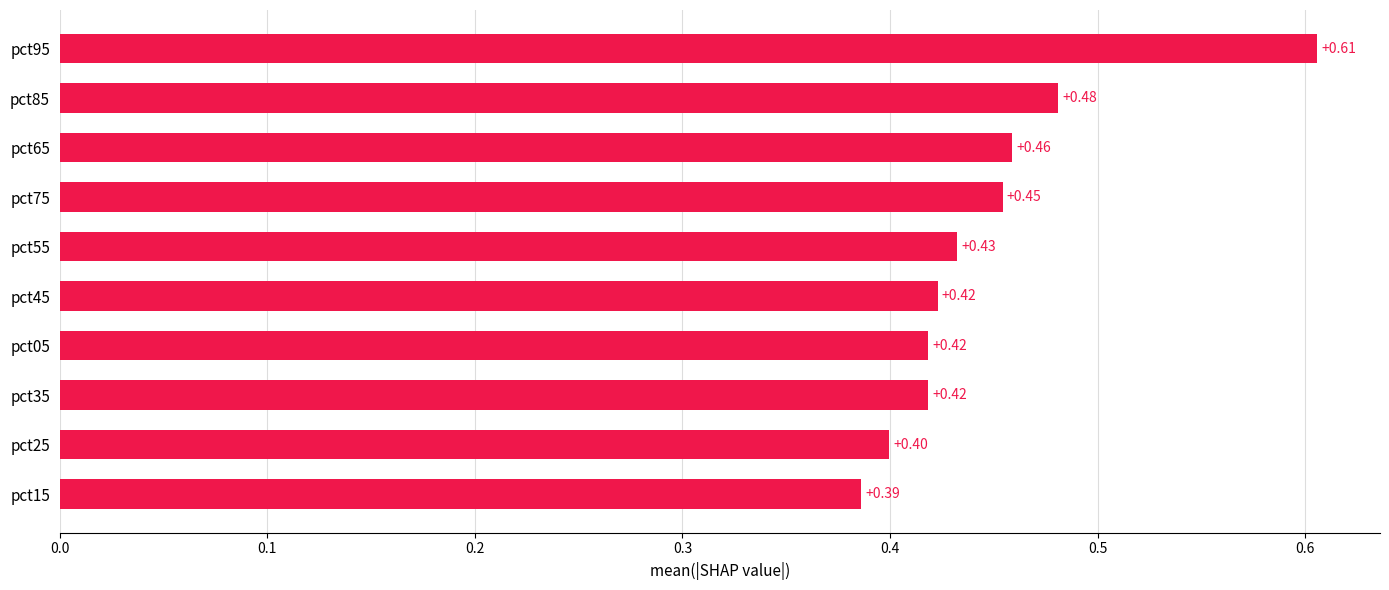

Where is the data nearest to the value 0?

pct15